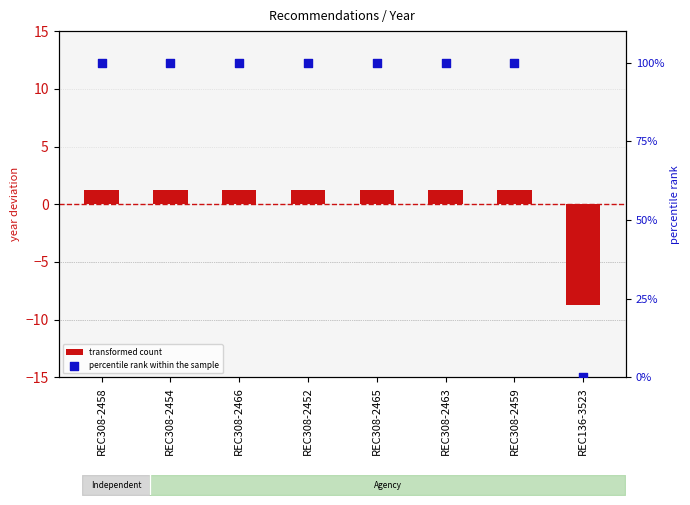

What is the total value across all series at REC308-2458?

101.2